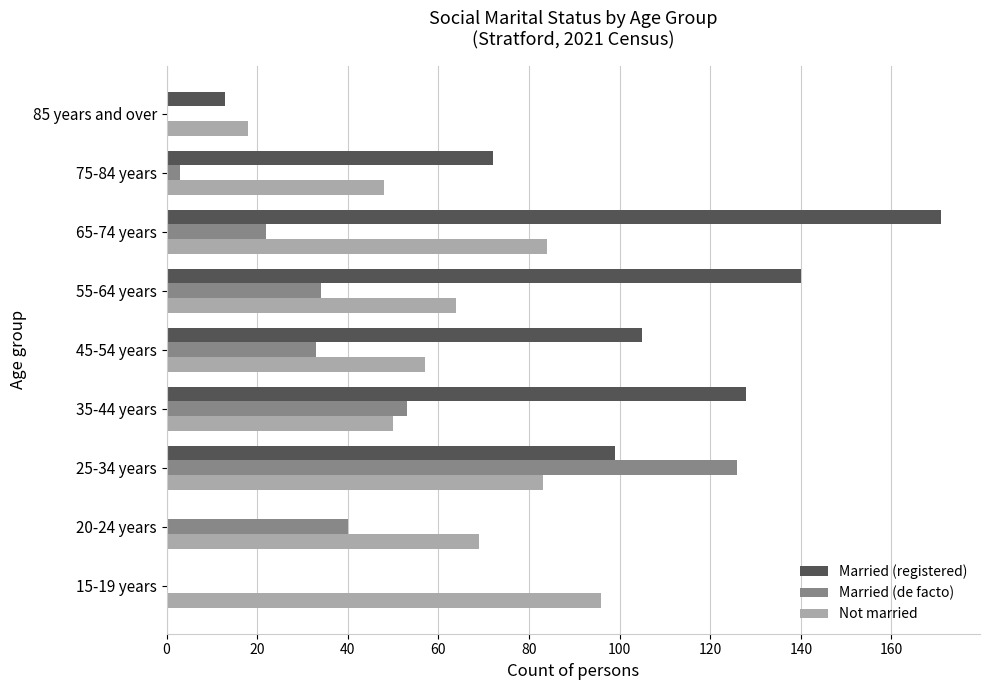

What is the sum of all Married (de facto) values?

311